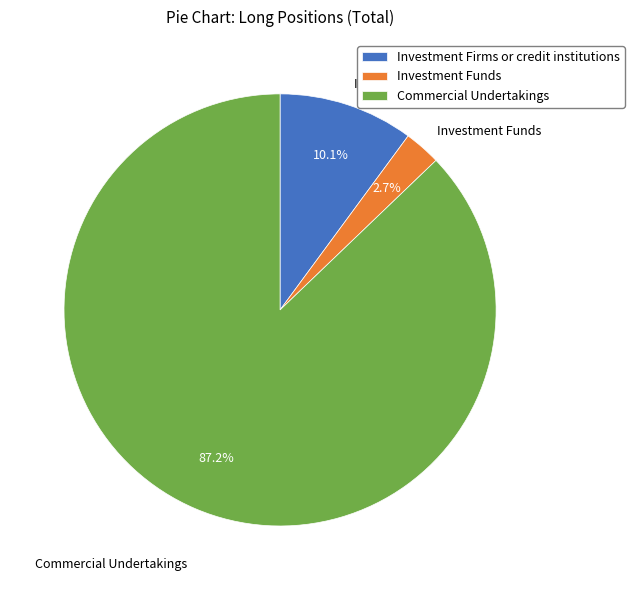

Is it true that Investment Firms or credit institutions is 3% of the pie?

False